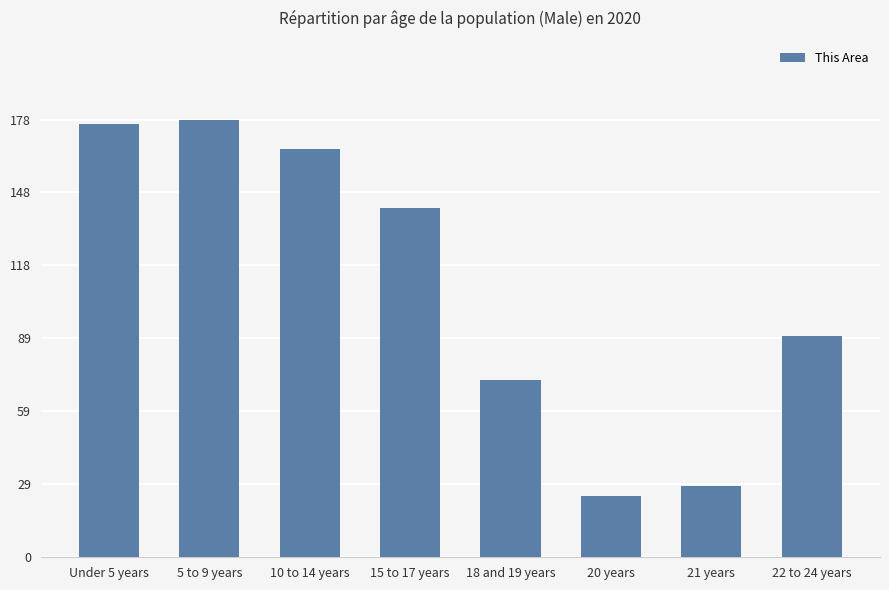

What is the sum of all values?

878